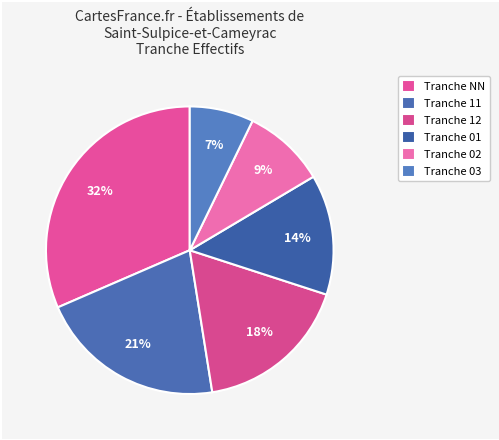

How many segments does this pie chart have?

6